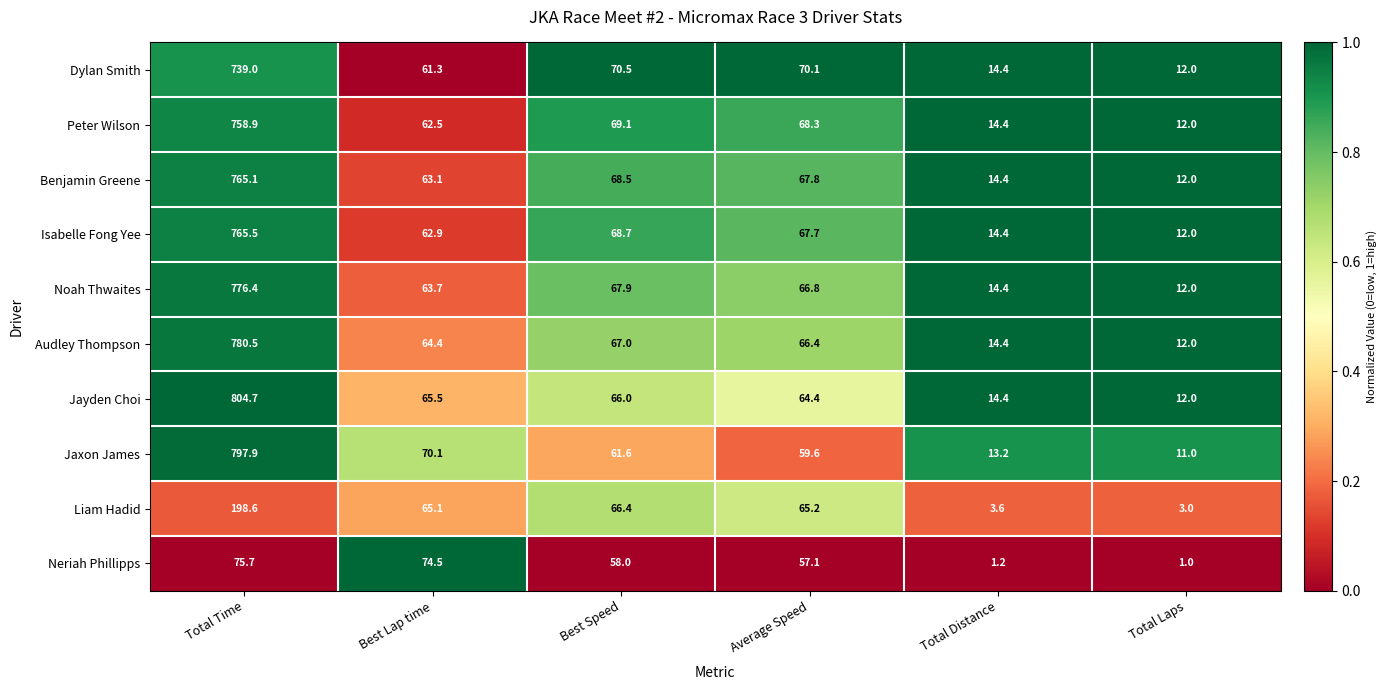

What is the difference between the highest and lowest values at Total Time?

729.0